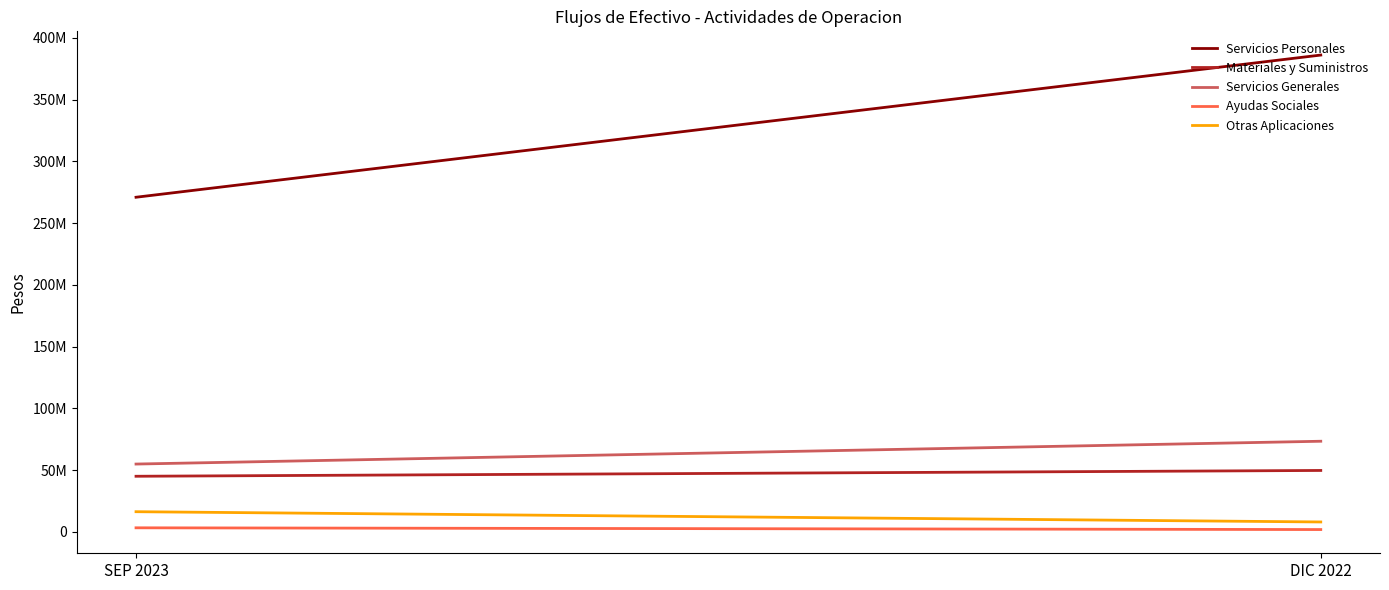

Rank the series at SEP 2023 from highest to lowest value.

Servicios Personales, Servicios Generales, Materiales y Suministros, Otras Aplicaciones, Ayudas Sociales